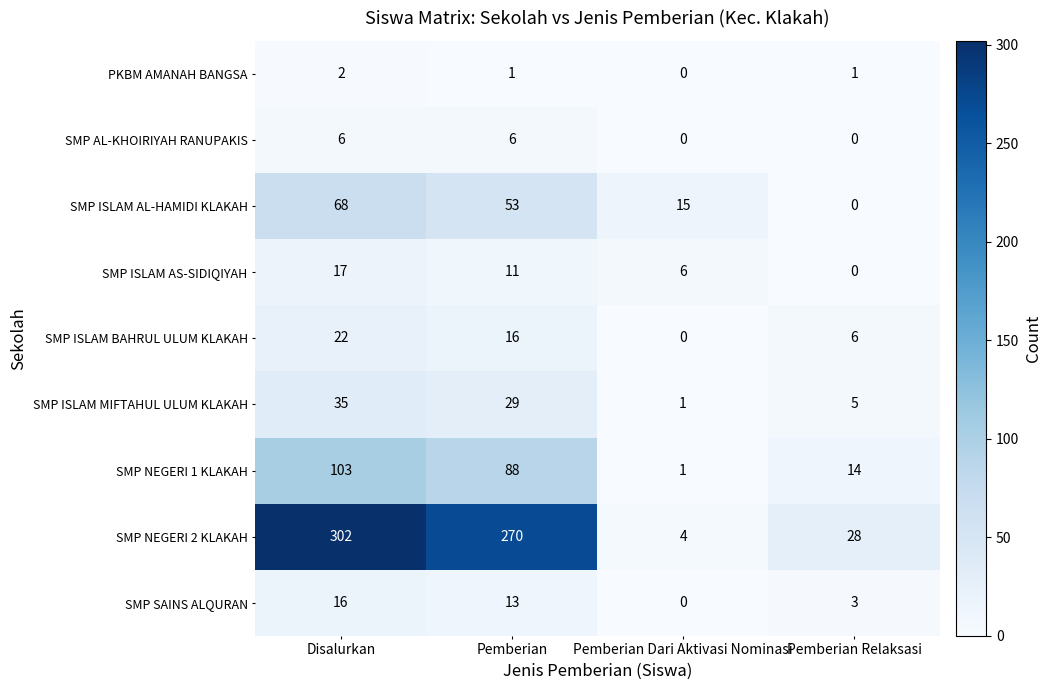

What is the greatest value displayed?

302